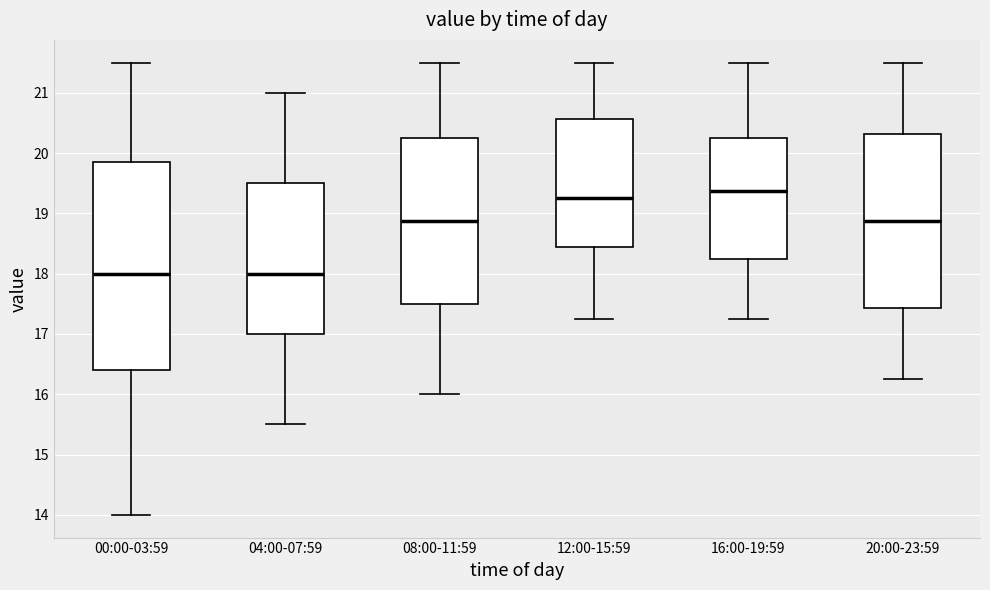

Reading left to right, transcribe this box plot: for each box, give where its median line is, the range the box spans, and where its two whiskers end, as read against the y-axis. The values are not printed on the chart, so give them approximately, as read against the axis.

00:00-03:59: median 18.0, box 16.4 to 19.9, whiskers 14.0 to 21.5
04:00-07:59: median 18.0, box 17.0 to 19.5, whiskers 15.5 to 21.0
08:00-11:59: median 18.9, box 17.5 to 20.3, whiskers 16.0 to 21.5
12:00-15:59: median 19.3, box 18.4 to 20.6, whiskers 17.3 to 21.5
16:00-19:59: median 19.4, box 18.3 to 20.3, whiskers 17.3 to 21.5
20:00-23:59: median 18.9, box 17.4 to 20.3, whiskers 16.3 to 21.5